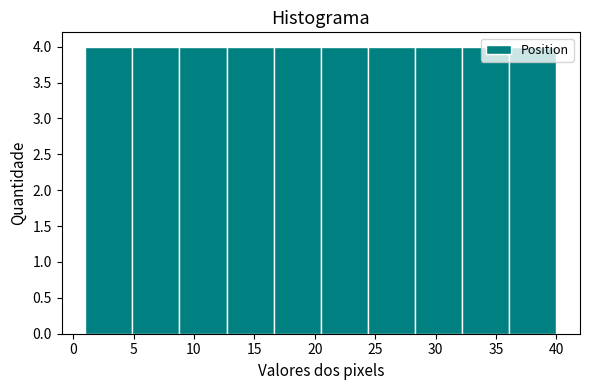

What is the height of the bar covering 1.0 to 4.9 on the x-axis? Neither the bar edges nor the heights are printed on the chart, so give them approximately, as read against the axes.

4